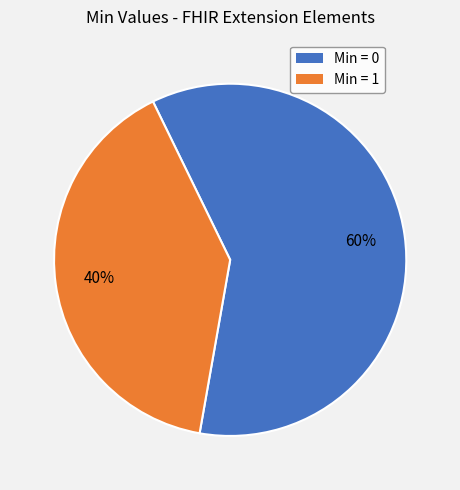

Is there a majority slice in this chart?

Yes